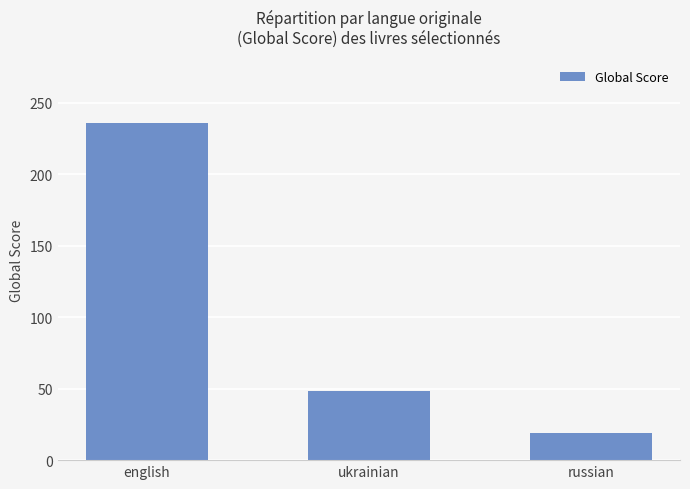

What is the change in value from english to ukrainian?

-188